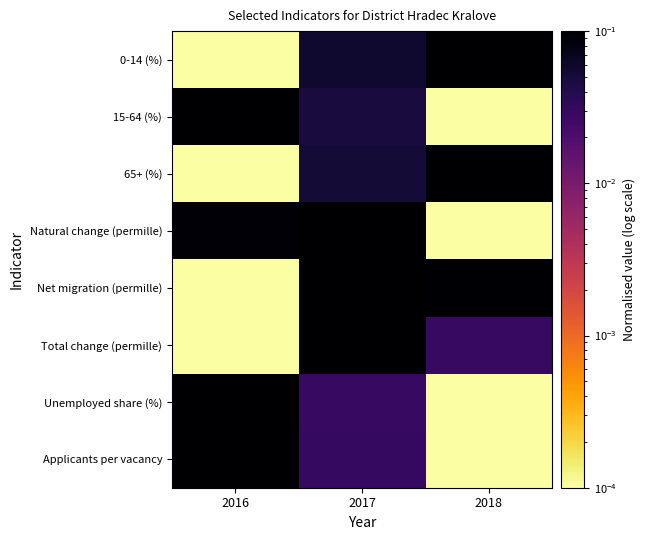

Reading left to right, what are all the values shown in this chart?

0-14 (%): 2016=0.0	2017=0.1	2018=0.1
15-64 (%): 2016=0.1	2017=0.0	2018=0.0
65+ (%): 2016=0.0	2017=0.1	2018=0.1
Natural change (permille): 2016=0.1	2017=0.1	2018=0.0
Net migration (permille): 2016=0.0	2017=0.1	2018=0.1
Total change (permille): 2016=0.0	2017=0.1	2018=0.0
Unemployed share (%): 2016=0.1	2017=0.0	2018=0.0
Applicants per vacancy: 2016=0.1	2017=0.0	2018=0.0